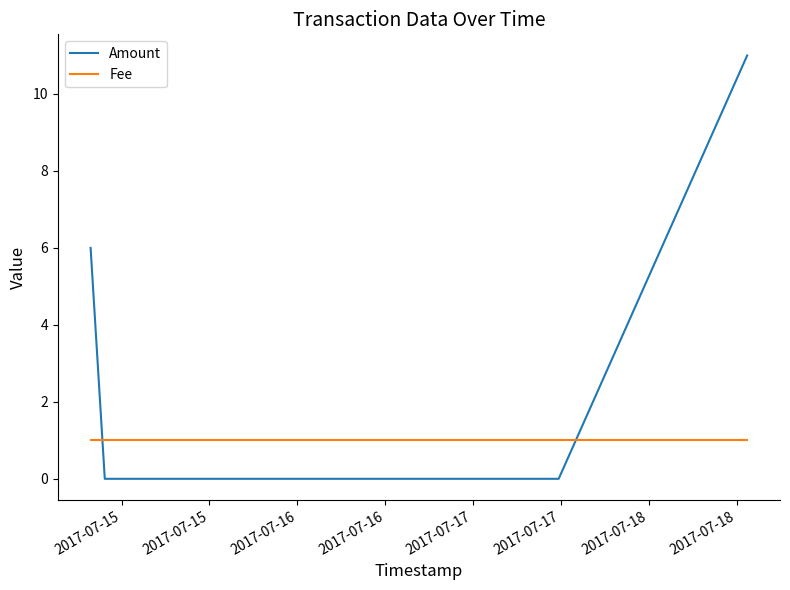

How many series are shown in this chart?

2